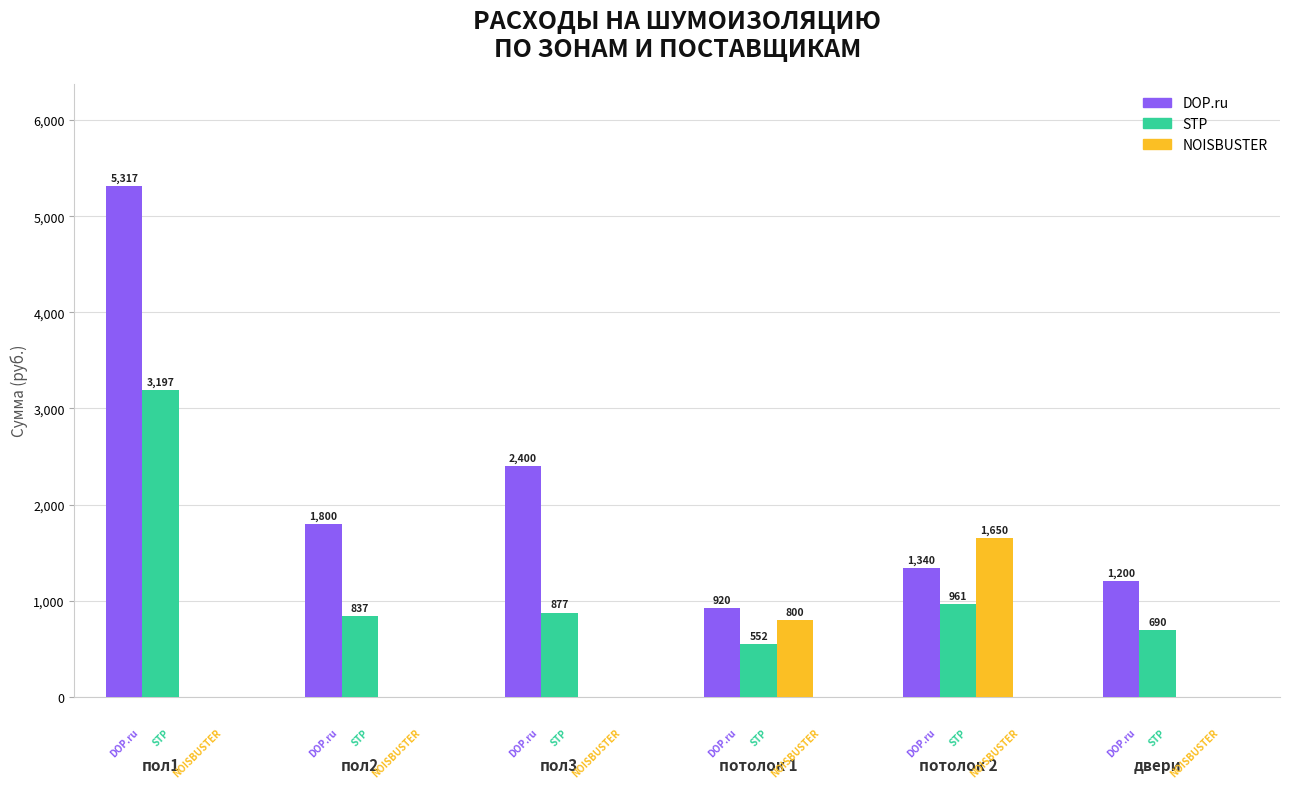

What is the sum of the STP values at пол3 and потолок 2?

1837.3